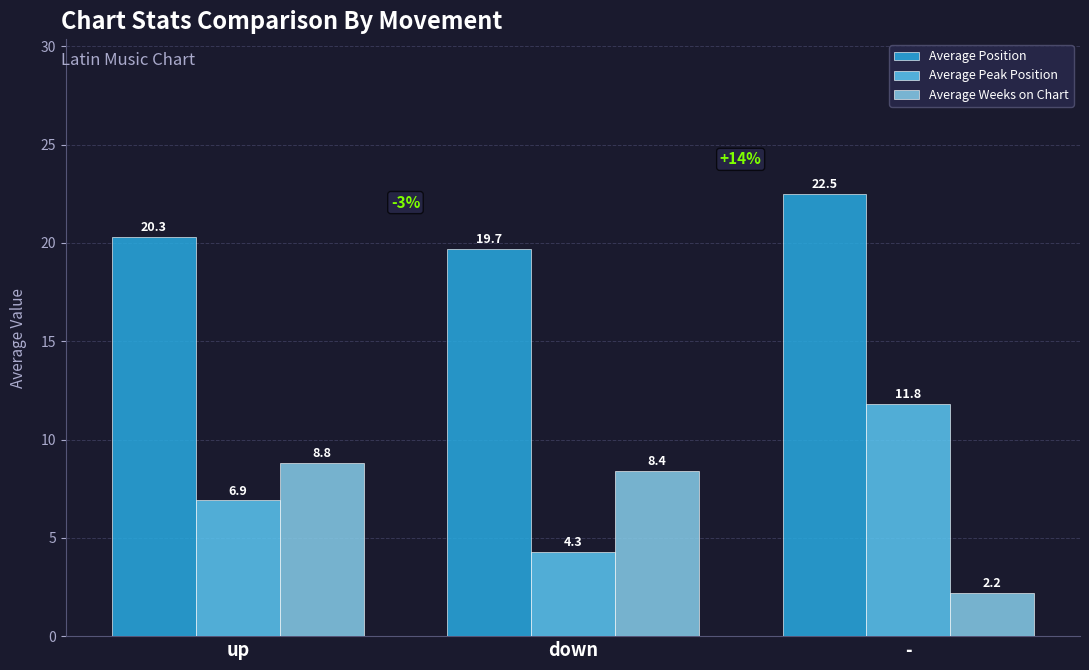

Does the chart contain stacked bars?

No